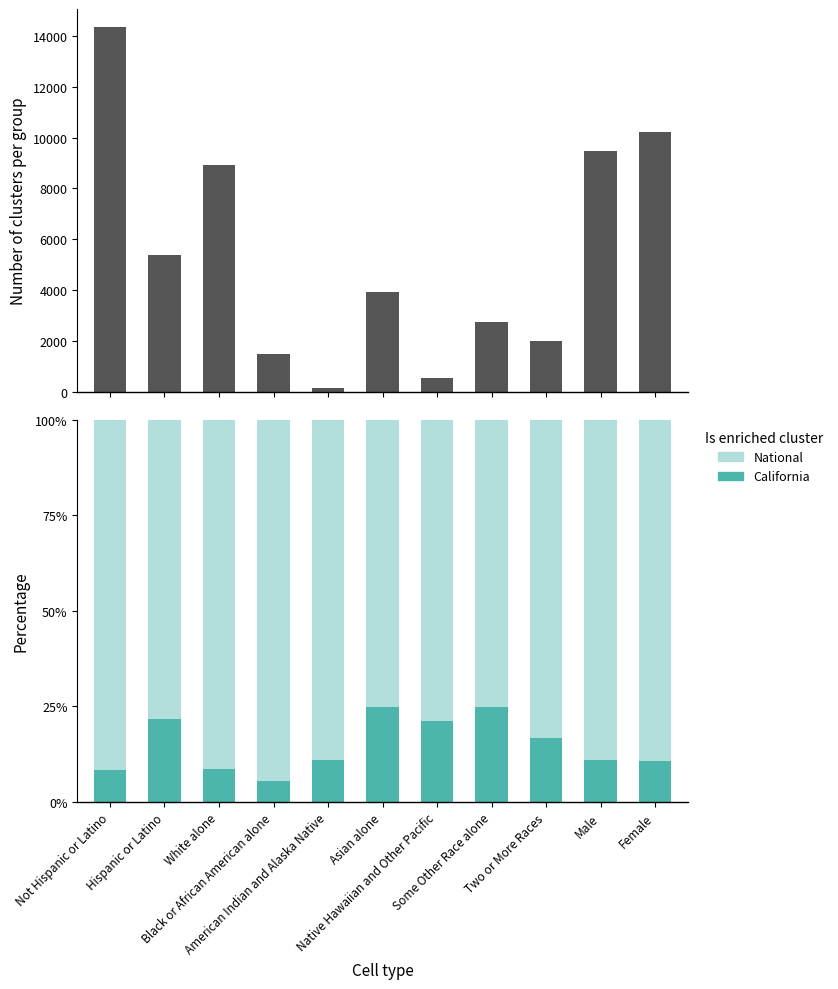

What is the label of the 3rd bar from the right?

Two or More Races